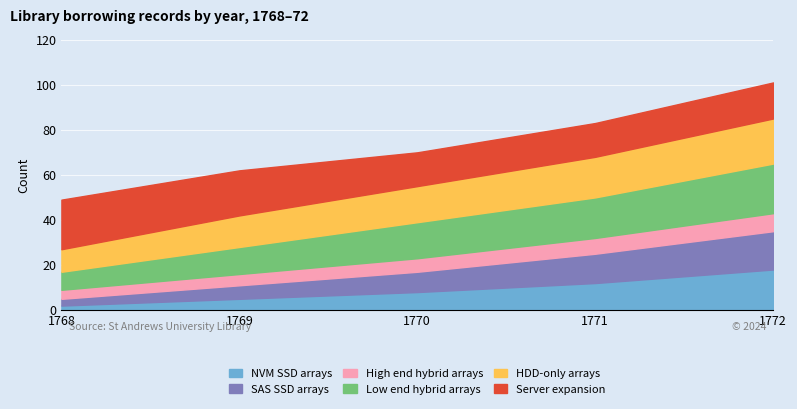

At which category is the sum across all series the highest?

1772